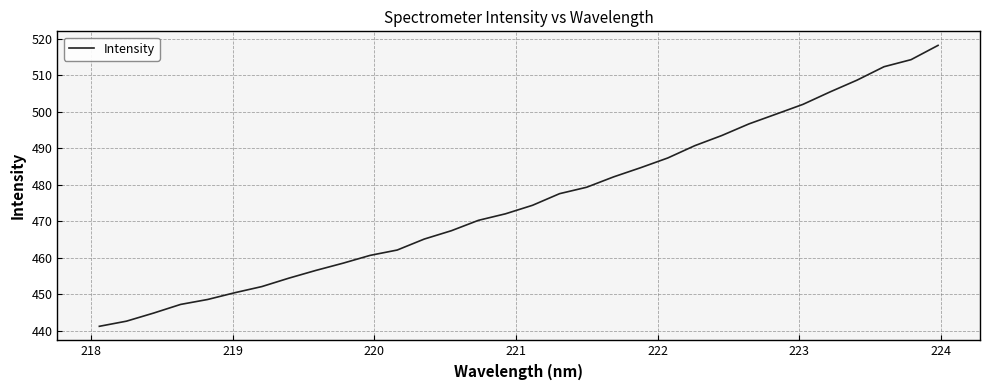

What is the difference between the maximum and minimum values?

77.0